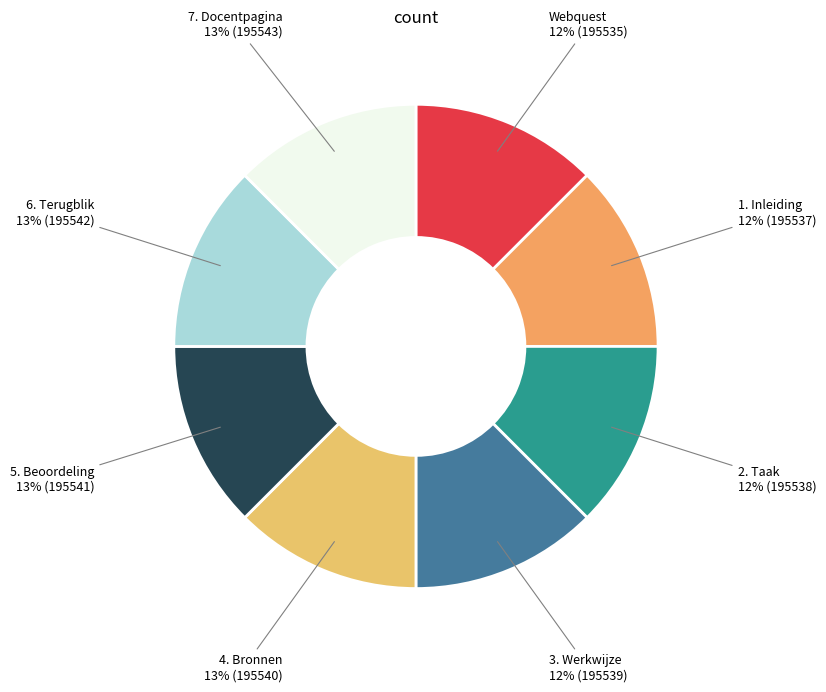

To the nearest percent, what percentage of the pie is 1. Inleiding?

12%